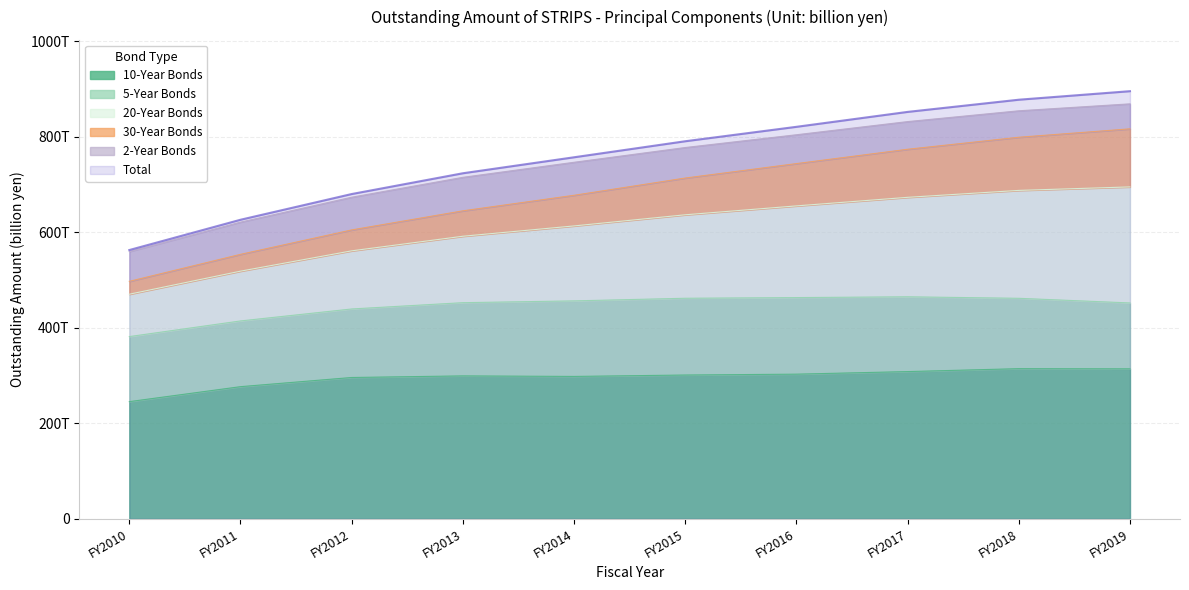

What is the difference between the highest and lowest values at FY2018?

563390.0